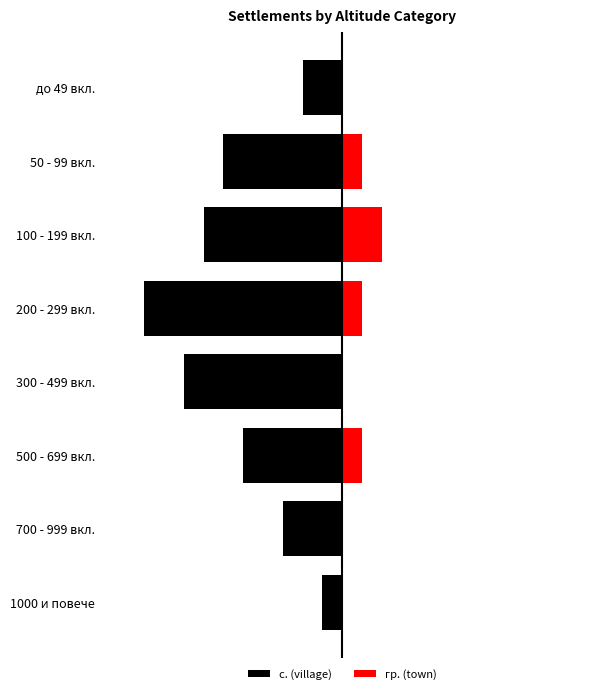

What is the value of the с. (village) bar at the 6th from the left?

-7